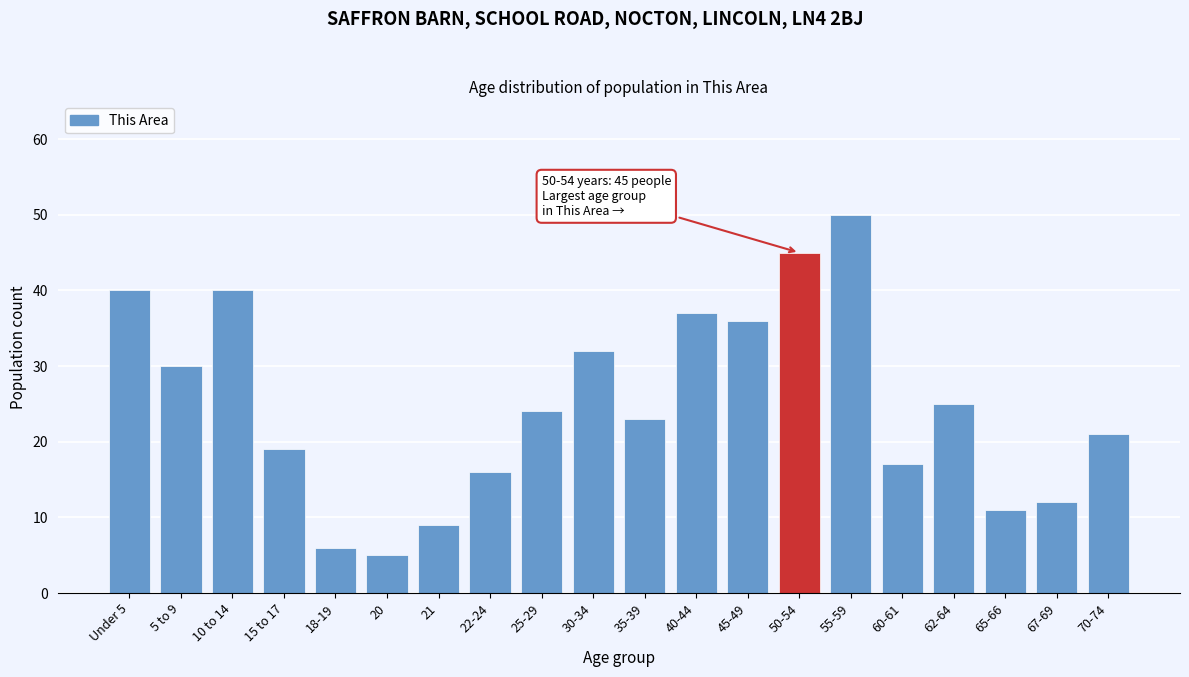

Reading right to left, what are all the values shown in this chart?

21	12	11	25	17	50	45	36	37	23	32	24	16	9	5	6	19	40	30	40